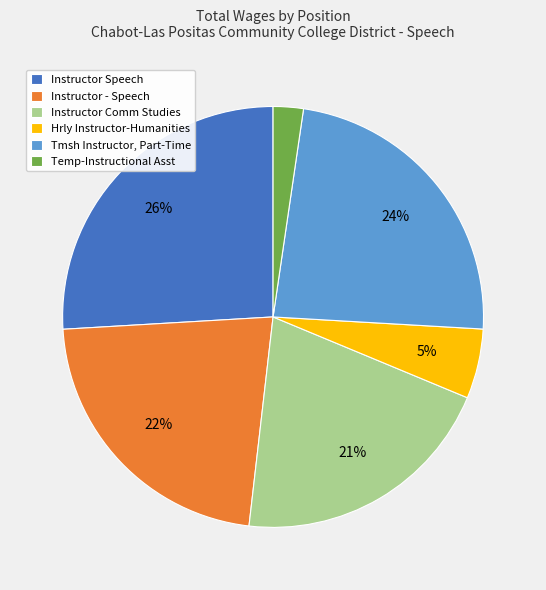

To the nearest percent, what percentage of the pie is Instructor Speech?

26%